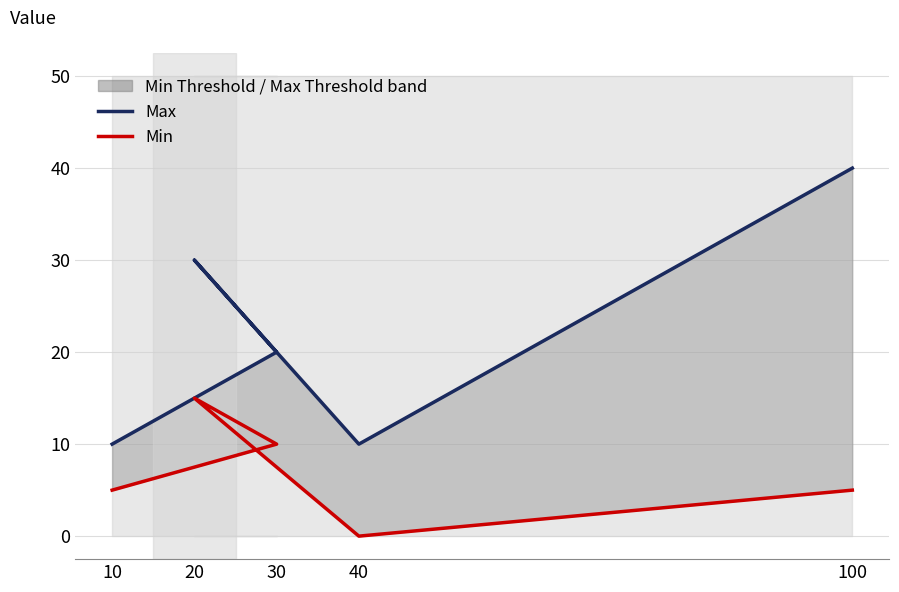

What is the maximum value for Max?

40